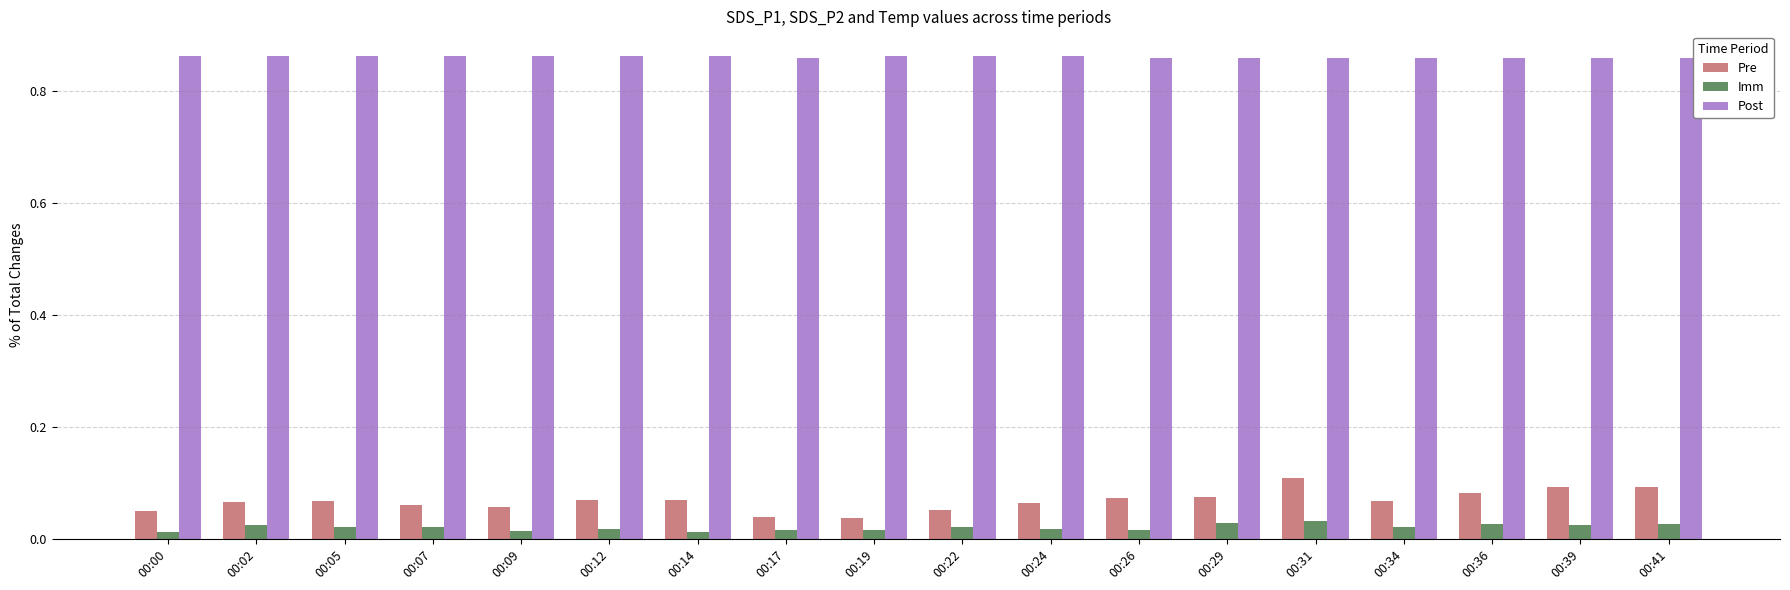

True or false: Post has a value of 1.5 at 00:07.

False